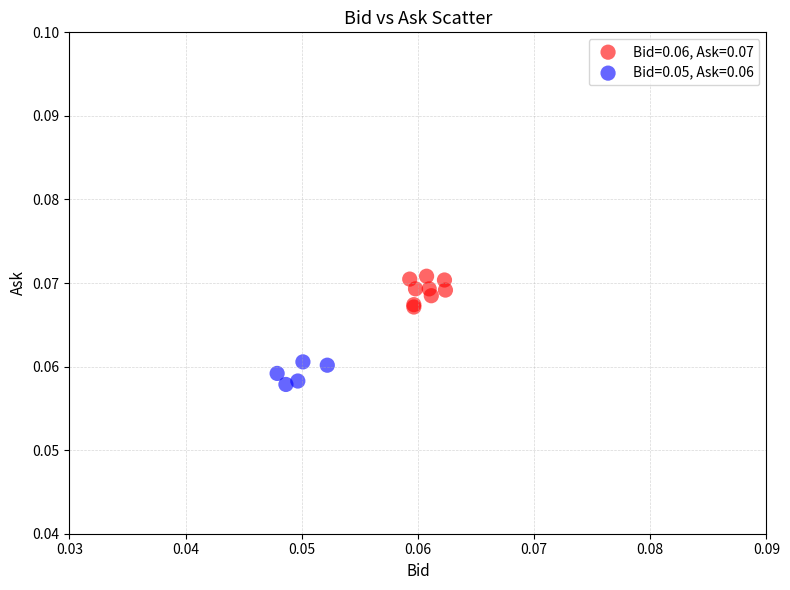

Which series reaches the minimum Y coordinate?

Bid=0.05, Ask=0.06